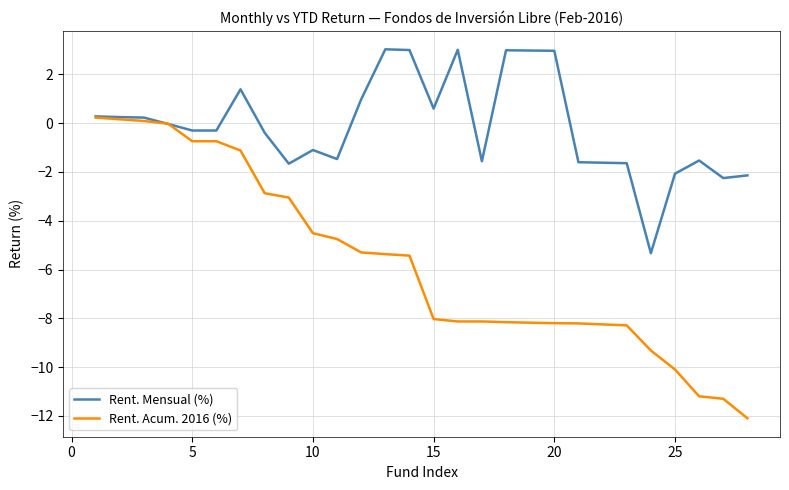

Which series has the widest spread of values?

Rent. Acum. 2016 (%)